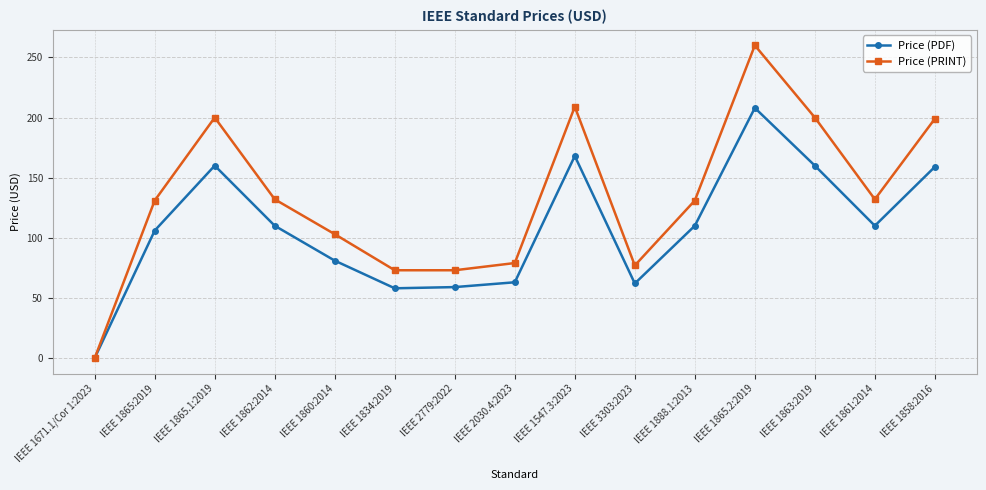

What value does the Price (PDF) series have at IEEE 1888.1:2013, to the nearest 10?

110